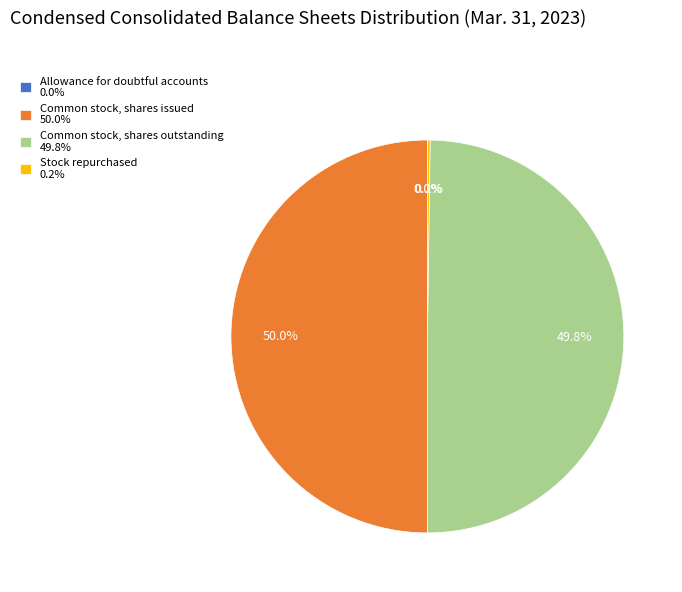

What percentage is the Common stock, shares issued slice, to the nearest percent?

50%